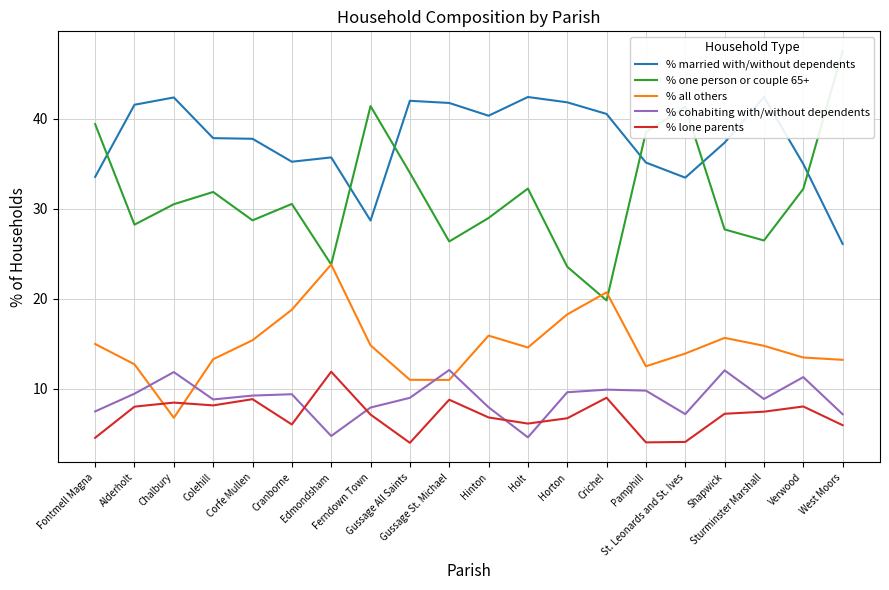

At which label does % cohabiting with/without dependents reach its minimum?

Holt